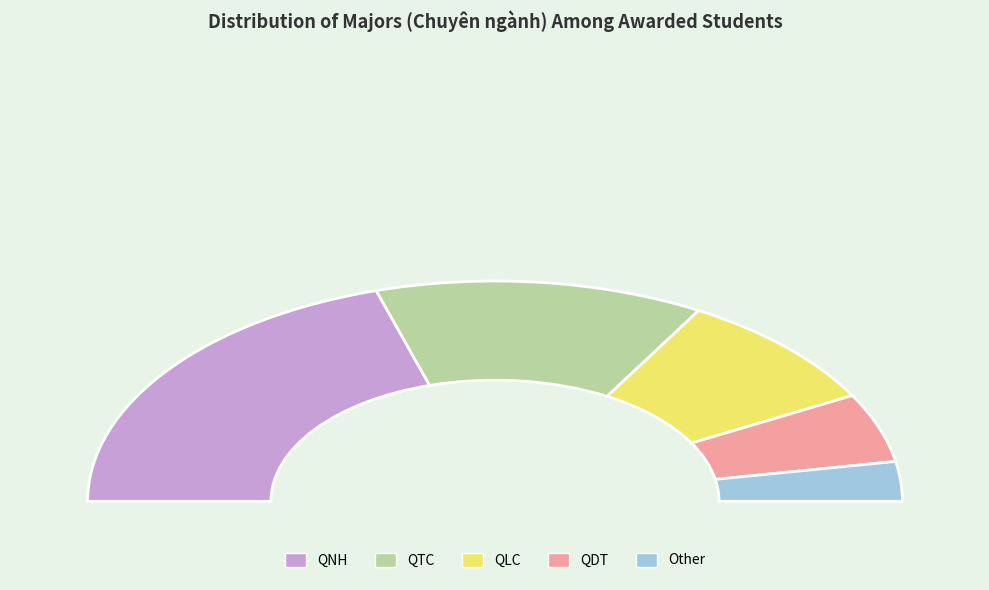

Does Other account for over 50% of the chart?

No